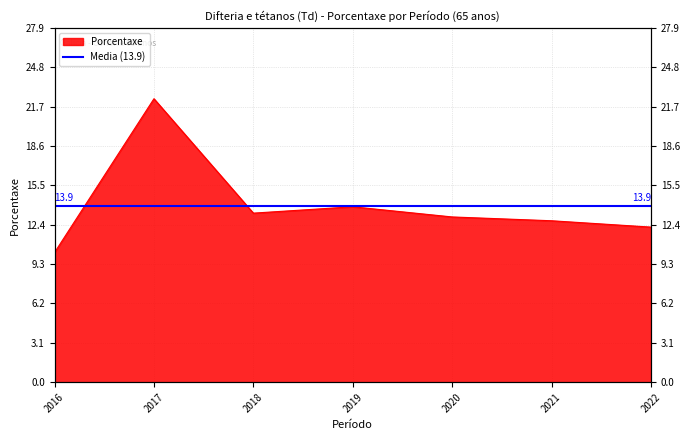

At which label is the value closest to 16?

2019